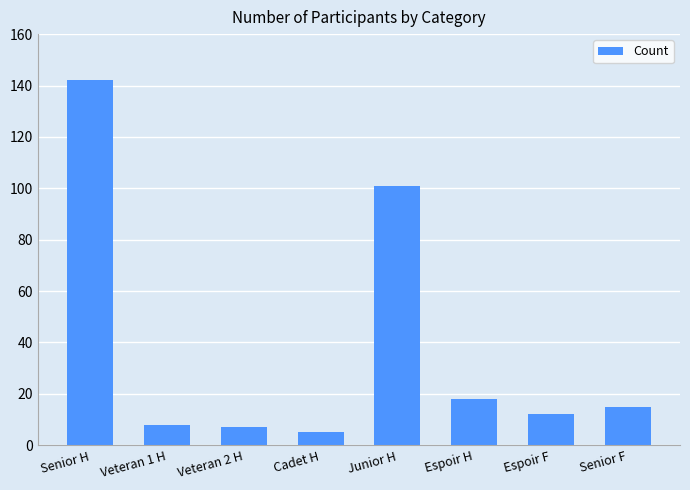

What is the change in value from Veteran 1 H to Junior H?

+93